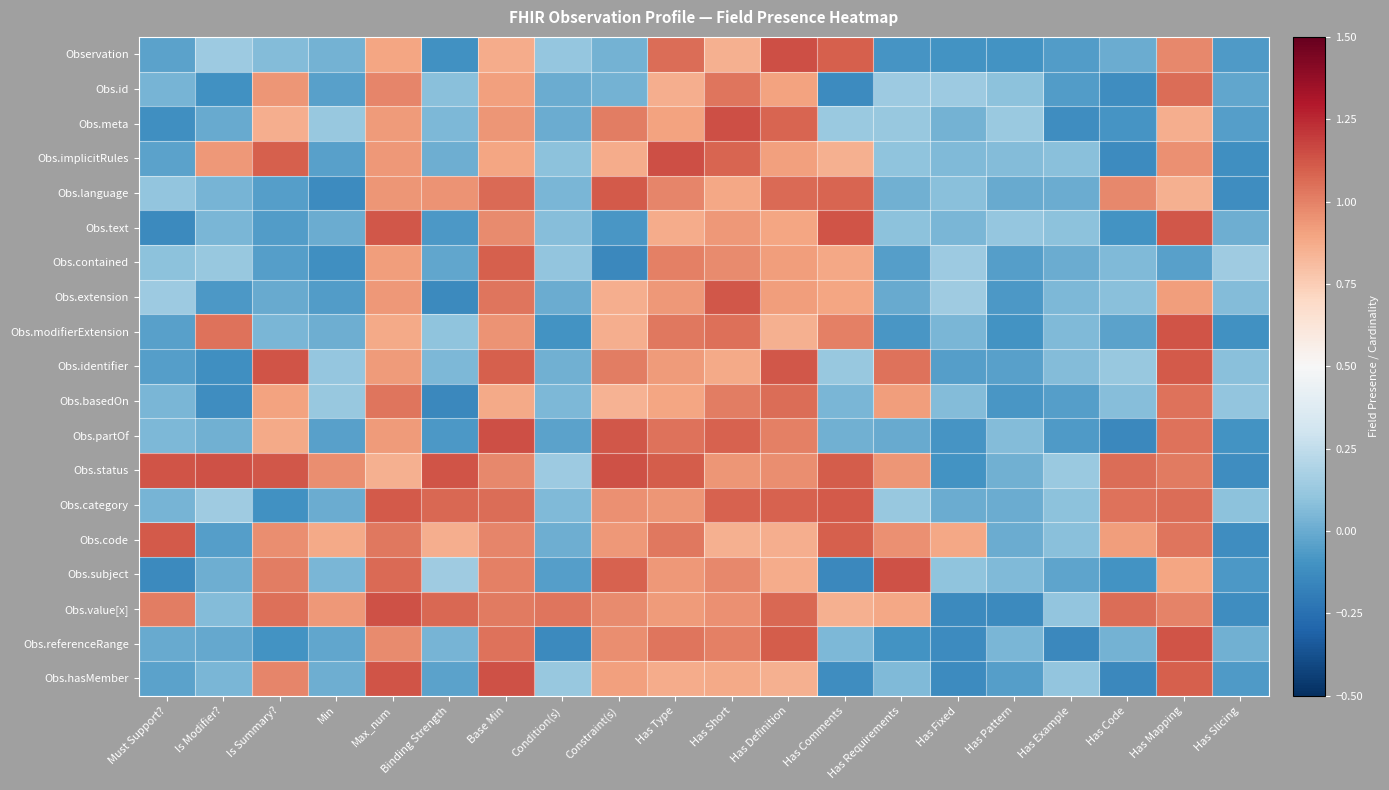

Reading right to left, what are all the values shown in this chart?

Observation: Has Slicing=-0.1	Has Mapping=1.0	Has Code=0.0	Has Example=-0.1	Has Pattern=-0.1	Has Fixed=-0.1	Has Requirements=-0.1	Has Comments=1.1	Has Definition=1.1	Has Short=0.9	Has Type=1.1	Constraint(s)=0.0	Condition(s)=0.1	Base Min=0.9	Binding Strength=-0.1	Max_num=0.9	Min=0.0	Is Summary?=0.1	Is Modifier?=0.1	Must Support?=-0.0
Obs.id: Has Slicing=-0.0	Has Mapping=1.1	Has Code=-0.1	Has Example=-0.1	Has Pattern=0.1	Has Fixed=0.1	Has Requirements=0.1	Has Comments=-0.1	Has Definition=0.9	Has Short=1.0	Has Type=0.9	Constraint(s)=0.0	Condition(s)=0.0	Base Min=0.9	Binding Strength=0.1	Max_num=1.0	Min=-0.0	Is Summary?=0.9	Is Modifier?=-0.1	Must Support?=0.0
Obs.meta: Has Slicing=-0.1	Has Mapping=0.9	Has Code=-0.1	Has Example=-0.1	Has Pattern=0.1	Has Fixed=0.0	Has Requirements=0.1	Has Comments=0.1	Has Definition=1.1	Has Short=1.1	Has Type=0.9	Constraint(s)=1.0	Condition(s)=0.0	Base Min=0.9	Binding Strength=0.0	Max_num=0.9	Min=0.1	Is Summary?=0.9	Is Modifier?=-0.0	Must Support?=-0.1
Obs.implicitRules: Has Slicing=-0.1	Has Mapping=1.0	Has Code=-0.1	Has Example=0.1	Has Pattern=0.1	Has Fixed=0.1	Has Requirements=0.1	Has Comments=0.9	Has Definition=0.9	Has Short=1.1	Has Type=1.1	Constraint(s)=0.9	Condition(s)=0.1	Base Min=0.9	Binding Strength=0.0	Max_num=0.9	Min=-0.0	Is Summary?=1.1	Is Modifier?=0.9	Must Support?=-0.0
Obs.language: Has Slicing=-0.1	Has Mapping=0.9	Has Code=1.0	Has Example=0.0	Has Pattern=-0.0	Has Fixed=0.1	Has Requirements=0.0	Has Comments=1.1	Has Definition=1.1	Has Short=0.9	Has Type=1.0	Constraint(s)=1.1	Condition(s)=0.0	Base Min=1.1	Binding Strength=0.9	Max_num=0.9	Min=-0.1	Is Summary?=-0.1	Is Modifier?=0.0	Must Support?=0.1
Obs.text: Has Slicing=0.0	Has Mapping=1.1	Has Code=-0.1	Has Example=0.1	Has Pattern=0.1	Has Fixed=0.0	Has Requirements=0.1	Has Comments=1.1	Has Definition=0.9	Has Short=0.9	Has Type=0.9	Constraint(s)=-0.1	Condition(s)=0.1	Base Min=1.0	Binding Strength=-0.1	Max_num=1.1	Min=0.0	Is Summary?=-0.1	Is Modifier?=0.0	Must Support?=-0.1
Obs.contained: Has Slicing=0.1	Has Mapping=-0.0	Has Code=0.1	Has Example=0.0	Has Pattern=-0.1	Has Fixed=0.1	Has Requirements=-0.0	Has Comments=0.9	Has Definition=0.9	Has Short=1.0	Has Type=1.0	Constraint(s)=-0.1	Condition(s)=0.1	Base Min=1.1	Binding Strength=-0.0	Max_num=0.9	Min=-0.1	Is Summary?=-0.1	Is Modifier?=0.1	Must Support?=0.1
Obs.extension: Has Slicing=0.1	Has Mapping=0.9	Has Code=0.1	Has Example=0.1	Has Pattern=-0.1	Has Fixed=0.1	Has Requirements=-0.0	Has Comments=0.9	Has Definition=0.9	Has Short=1.1	Has Type=0.9	Constraint(s)=0.9	Condition(s)=0.0	Base Min=1.0	Binding Strength=-0.1	Max_num=0.9	Min=-0.1	Is Summary?=-0.0	Is Modifier?=-0.1	Must Support?=0.1
Obs.modifierExtension: Has Slicing=-0.1	Has Mapping=1.1	Has Code=-0.0	Has Example=0.1	Has Pattern=-0.1	Has Fixed=0.0	Has Requirements=-0.1	Has Comments=1.0	Has Definition=0.9	Has Short=1.1	Has Type=1.0	Constraint(s)=0.9	Condition(s)=-0.1	Base Min=0.9	Binding Strength=0.1	Max_num=0.9	Min=0.0	Is Summary?=0.0	Is Modifier?=1.0	Must Support?=-0.0
Obs.identifier: Has Slicing=0.1	Has Mapping=1.1	Has Code=0.1	Has Example=0.1	Has Pattern=-0.0	Has Fixed=-0.0	Has Requirements=1.0	Has Comments=0.1	Has Definition=1.1	Has Short=0.9	Has Type=0.9	Constraint(s)=1.0	Condition(s)=0.0	Base Min=1.1	Binding Strength=0.0	Max_num=0.9	Min=0.1	Is Summary?=1.1	Is Modifier?=-0.1	Must Support?=-0.0
Obs.basedOn: Has Slicing=0.1	Has Mapping=1.0	Has Code=0.1	Has Example=-0.1	Has Pattern=-0.1	Has Fixed=0.1	Has Requirements=0.9	Has Comments=0.0	Has Definition=1.1	Has Short=1.0	Has Type=0.9	Constraint(s)=0.9	Condition(s)=0.0	Base Min=0.9	Binding Strength=-0.1	Max_num=1.0	Min=0.1	Is Summary?=0.9	Is Modifier?=-0.1	Must Support?=0.0
Obs.partOf: Has Slicing=-0.1	Has Mapping=1.0	Has Code=-0.1	Has Example=-0.1	Has Pattern=0.1	Has Fixed=-0.1	Has Requirements=-0.0	Has Comments=0.0	Has Definition=1.0	Has Short=1.1	Has Type=1.0	Constraint(s)=1.1	Condition(s)=-0.0	Base Min=1.1	Binding Strength=-0.1	Max_num=0.9	Min=-0.0	Is Summary?=0.9	Is Modifier?=0.0	Must Support?=0.0
Obs.status: Has Slicing=-0.1	Has Mapping=1.0	Has Code=1.1	Has Example=0.1	Has Pattern=0.0	Has Fixed=-0.1	Has Requirements=0.9	Has Comments=1.1	Has Definition=1.0	Has Short=0.9	Has Type=1.1	Constraint(s)=1.1	Condition(s)=0.1	Base Min=1.0	Binding Strength=1.1	Max_num=0.9	Min=1.0	Is Summary?=1.1	Is Modifier?=1.1	Must Support?=1.1
Obs.category: Has Slicing=0.1	Has Mapping=1.1	Has Code=1.0	Has Example=0.1	Has Pattern=0.0	Has Fixed=0.0	Has Requirements=0.1	Has Comments=1.1	Has Definition=1.1	Has Short=1.1	Has Type=0.9	Constraint(s)=1.0	Condition(s)=0.1	Base Min=1.1	Binding Strength=1.1	Max_num=1.1	Min=0.0	Is Summary?=-0.1	Is Modifier?=0.1	Must Support?=0.0
Obs.code: Has Slicing=-0.1	Has Mapping=1.0	Has Code=0.9	Has Example=0.1	Has Pattern=0.0	Has Fixed=0.9	Has Requirements=1.0	Has Comments=1.1	Has Definition=0.9	Has Short=0.9	Has Type=1.0	Constraint(s)=0.9	Condition(s)=0.0	Base Min=1.0	Binding Strength=0.9	Max_num=1.0	Min=0.9	Is Summary?=1.0	Is Modifier?=-0.0	Must Support?=1.1
Obs.subject: Has Slicing=-0.1	Has Mapping=0.9	Has Code=-0.1	Has Example=-0.0	Has Pattern=0.1	Has Fixed=0.1	Has Requirements=1.1	Has Comments=-0.1	Has Definition=0.9	Has Short=1.0	Has Type=0.9	Constraint(s)=1.1	Condition(s)=-0.1	Base Min=1.0	Binding Strength=0.1	Max_num=1.1	Min=0.0	Is Summary?=1.0	Is Modifier?=0.0	Must Support?=-0.1
Obs.value[x]: Has Slicing=-0.1	Has Mapping=1.0	Has Code=1.1	Has Example=0.1	Has Pattern=-0.1	Has Fixed=-0.1	Has Requirements=0.9	Has Comments=0.9	Has Definition=1.1	Has Short=1.0	Has Type=0.9	Constraint(s)=1.0	Condition(s)=1.0	Base Min=1.0	Binding Strength=1.1	Max_num=1.1	Min=0.9	Is Summary?=1.0	Is Modifier?=0.1	Must Support?=1.0
Obs.referenceRange: Has Slicing=0.0	Has Mapping=1.1	Has Code=0.0	Has Example=-0.1	Has Pattern=0.0	Has Fixed=-0.1	Has Requirements=-0.1	Has Comments=0.0	Has Definition=1.1	Has Short=1.0	Has Type=1.0	Constraint(s)=1.0	Condition(s)=-0.1	Base Min=1.0	Binding Strength=0.0	Max_num=1.0	Min=-0.0	Is Summary?=-0.1	Is Modifier?=-0.0	Must Support?=-0.0
Obs.hasMember: Has Slicing=-0.1	Has Mapping=1.1	Has Code=-0.1	Has Example=0.1	Has Pattern=-0.1	Has Fixed=-0.1	Has Requirements=0.1	Has Comments=-0.1	Has Definition=0.9	Has Short=0.9	Has Type=0.9	Constraint(s)=0.9	Condition(s)=0.1	Base Min=1.1	Binding Strength=-0.0	Max_num=1.1	Min=0.0	Is Summary?=1.0	Is Modifier?=0.0	Must Support?=-0.0